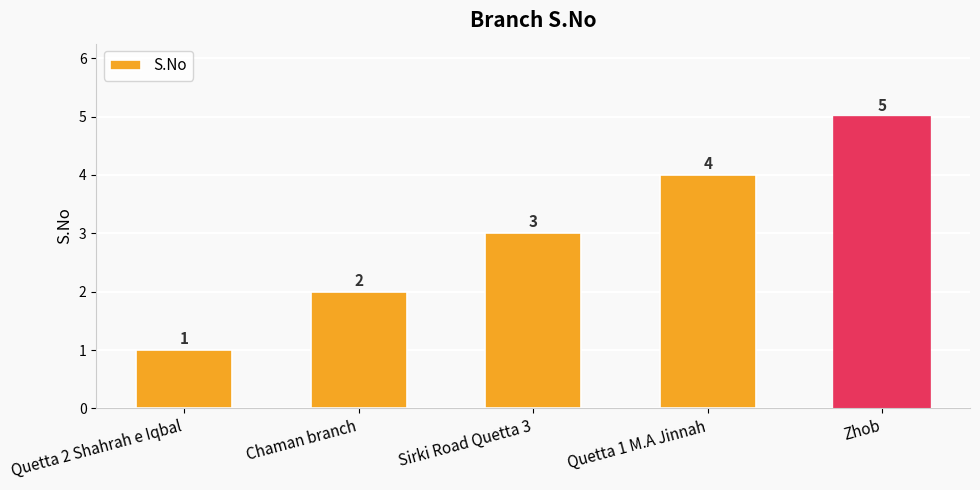

What is the difference between the maximum and minimum values?

4